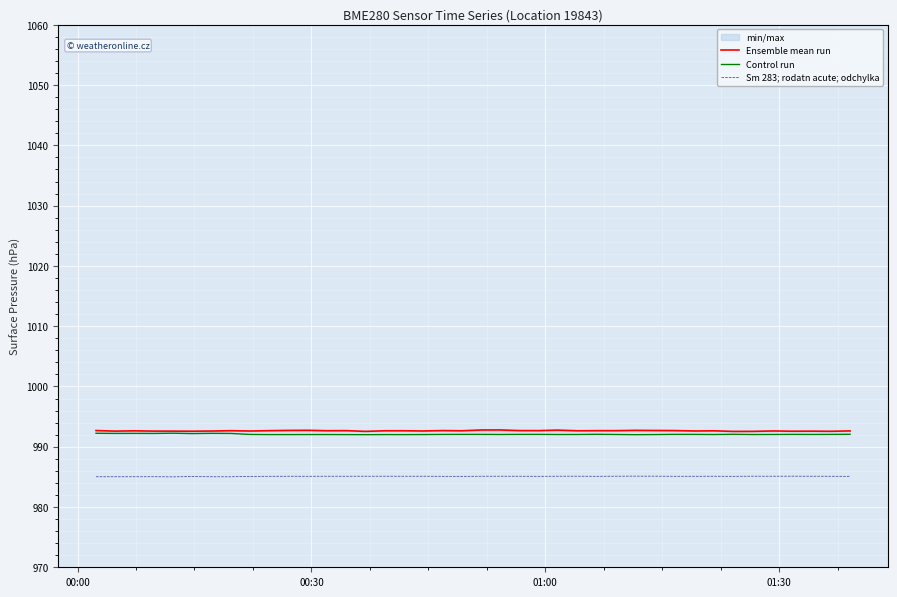

What is the minimum value shown in the chart?

985.0